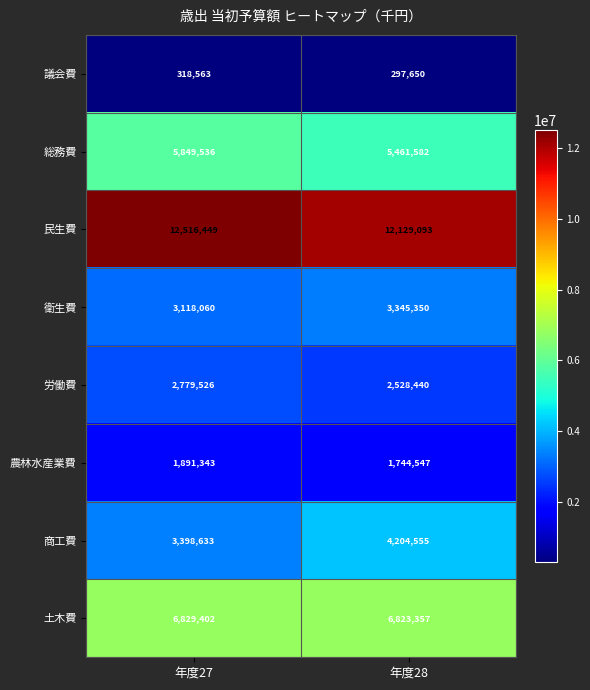

Which series changed the most between 年度27 and 年度28?

商工費